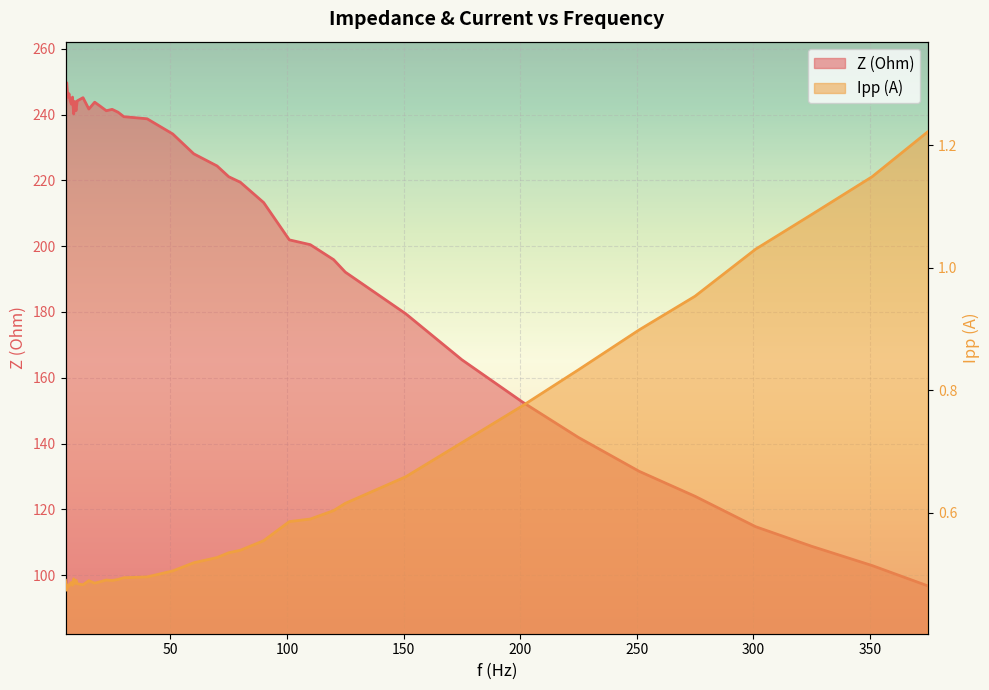

Is it true that Ipp equals 0.7 at 151?

True